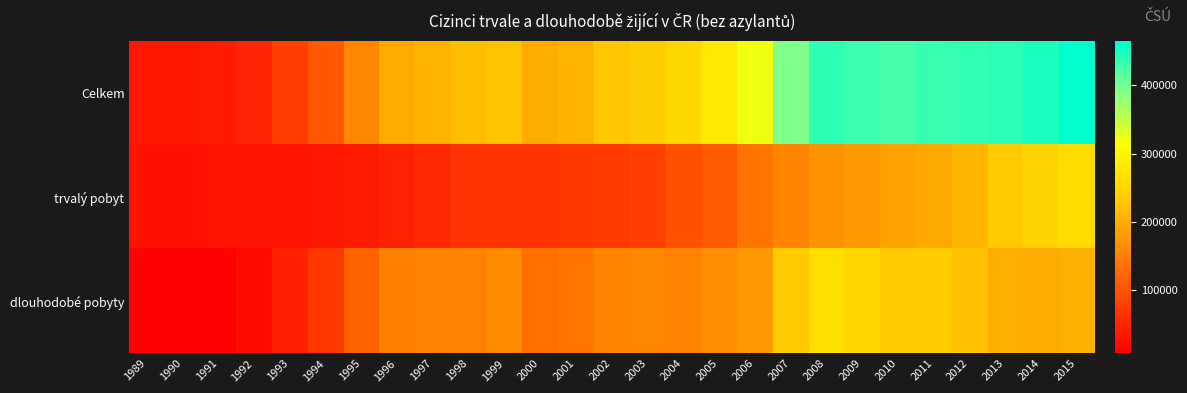

What is the spread (max minus min) of values at 1992?

29529